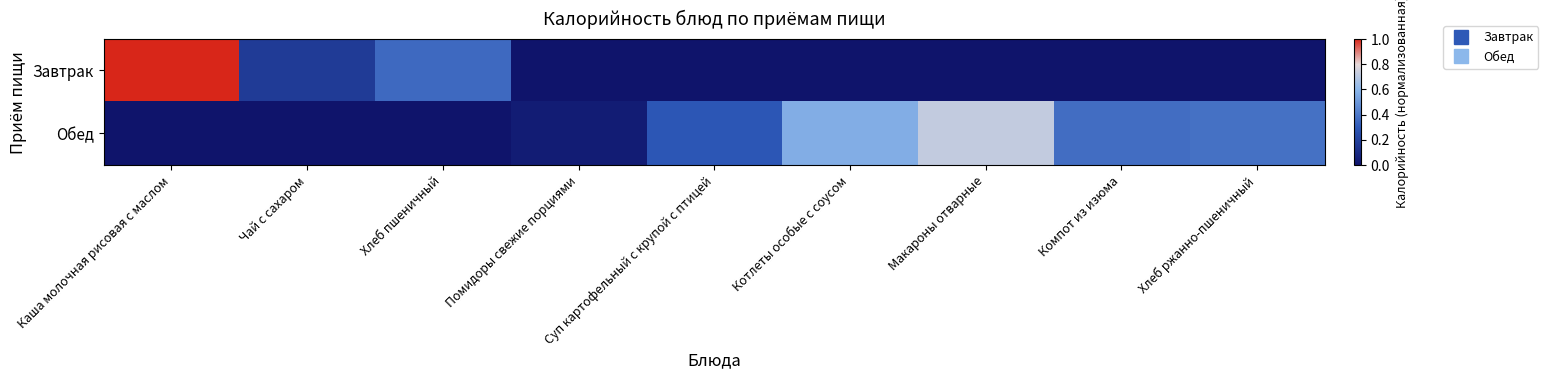

Which label corresponds to the largest value in the chart?

Каша молочная рисовая с маслом